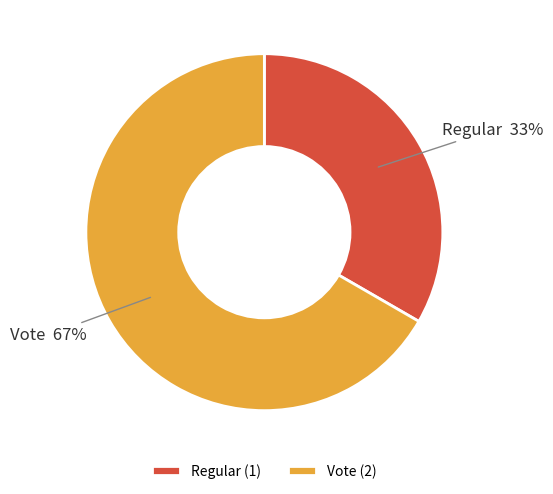

How many segments does this pie chart have?

2